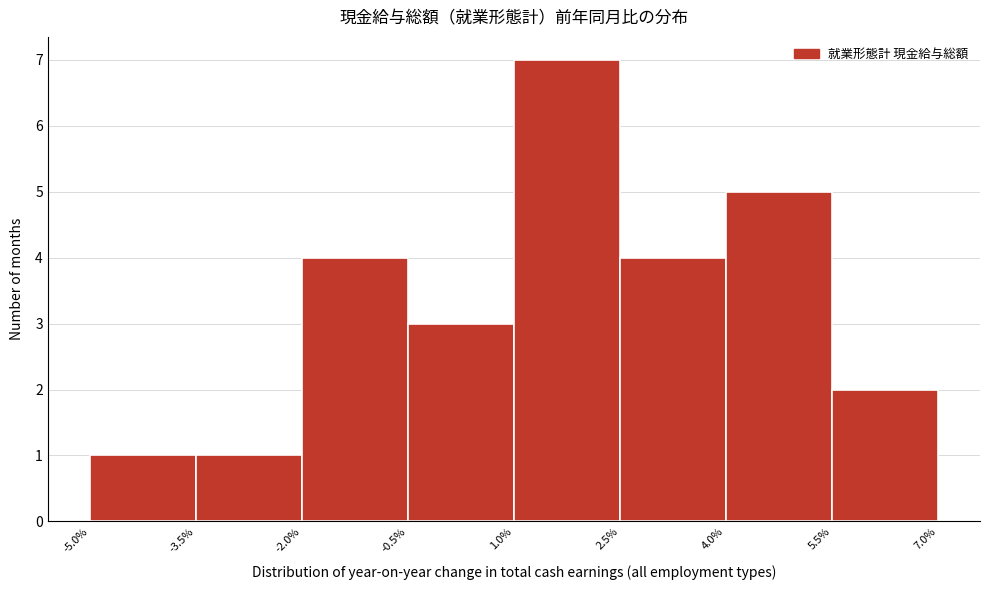

Reading left to right, list every bar in this chart as the range it spans on the x-axis followed by its height. The values are not printed on the chart, so give them approximately, as read against the axis.

-5.0% to -3.5%: 1
-3.5% to -2.0%: 1
-2.0% to -0.5%: 4
-0.5% to 1.0%: 3
1.0% to 2.5%: 7
2.5% to 4.0%: 4
4.0% to 5.5%: 5
5.5% to 7.0%: 2